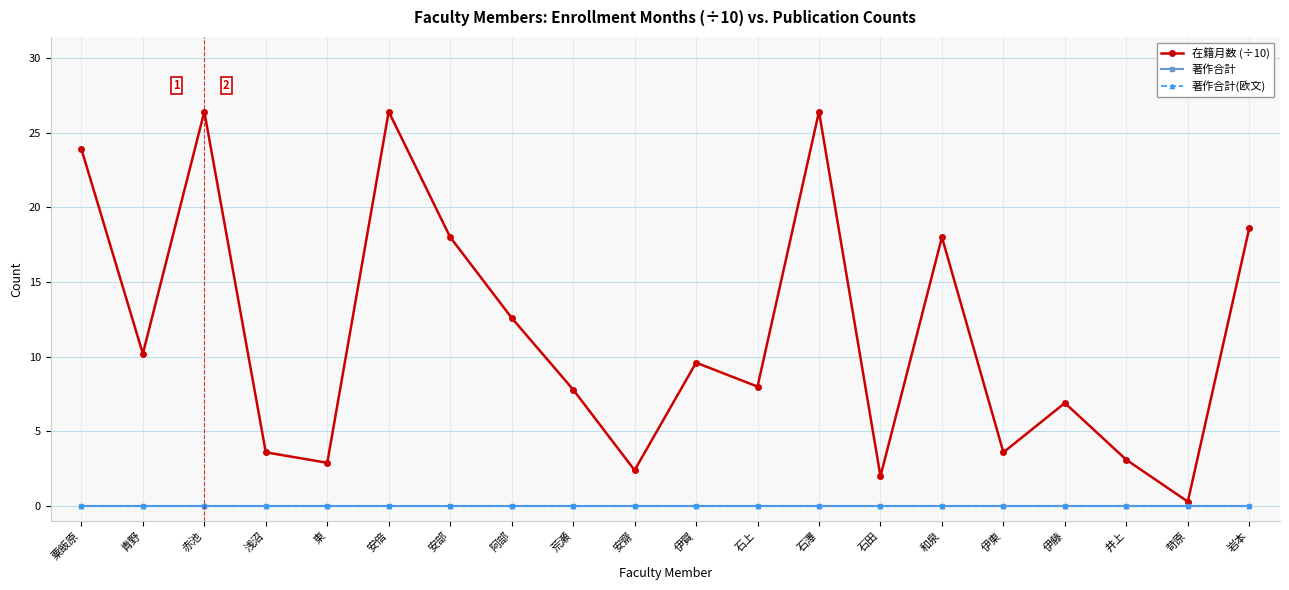

Does the chart have visible grid lines?

Yes